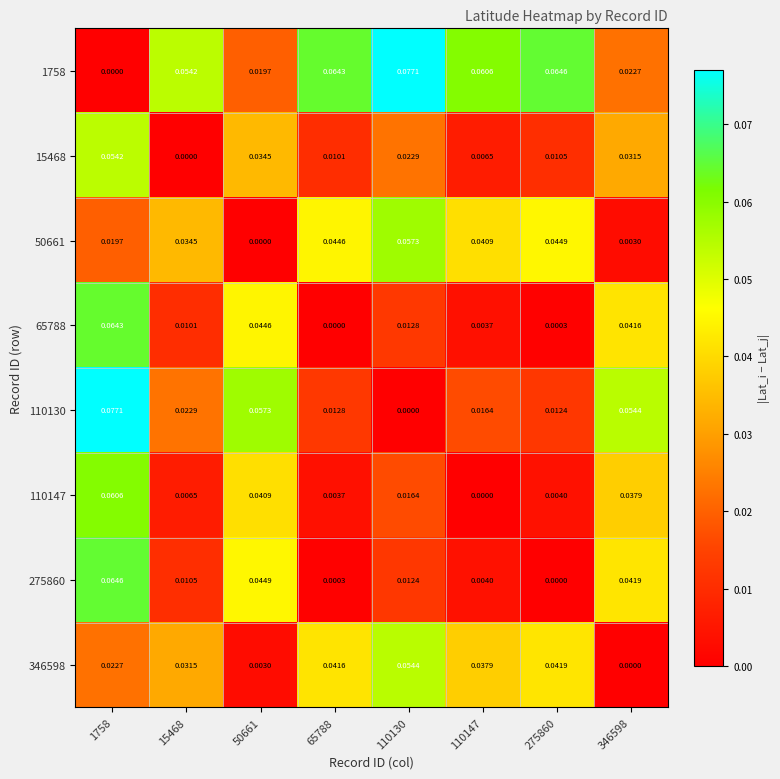

How many categories are shown in the chart?

8